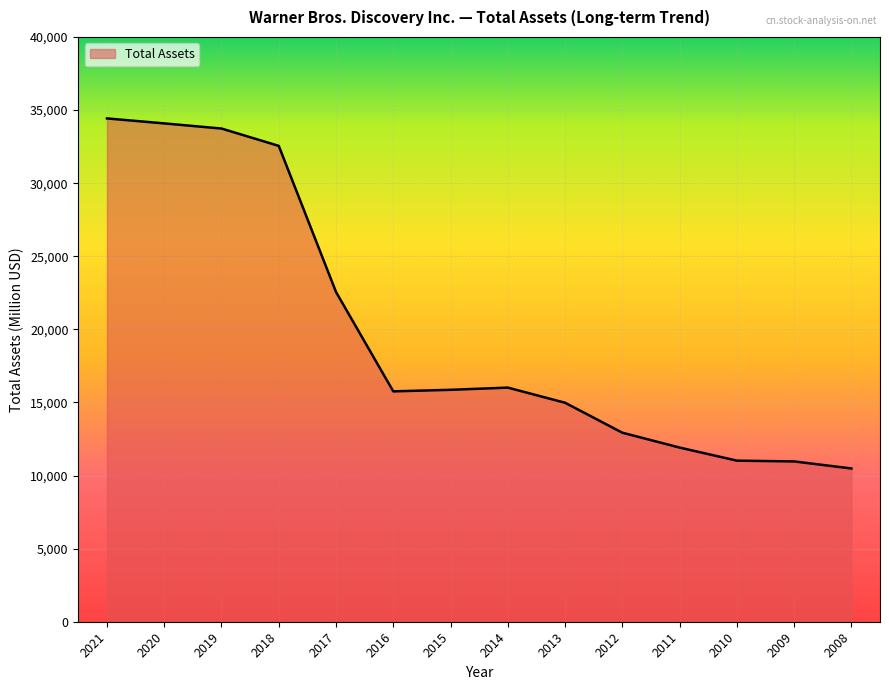

What is the smallest value displayed?

10484